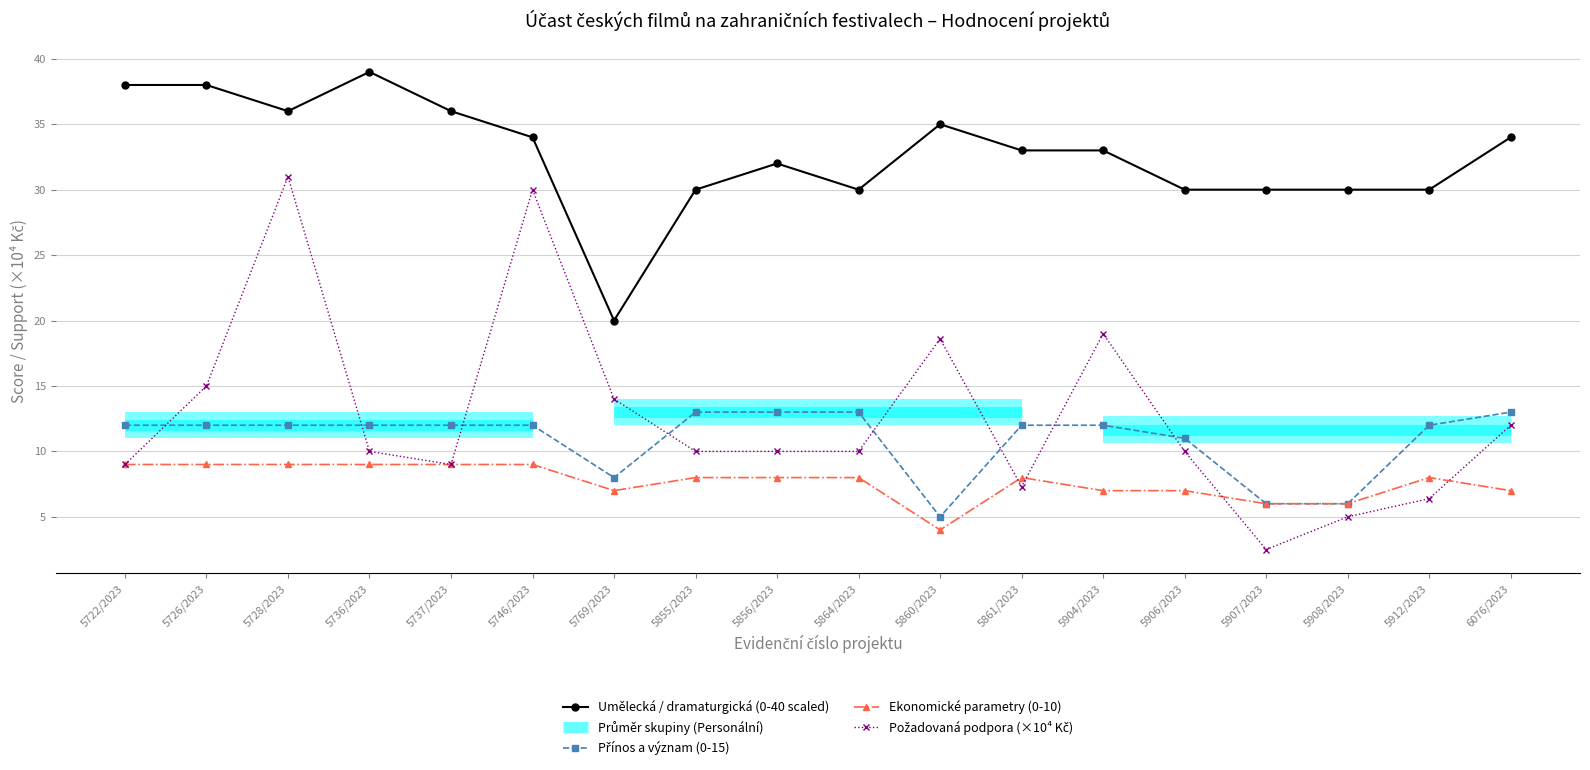

Reading left to right, transcribe all the data shown in this chart.

pozadovana_podpora: 9.0	15.0	31.0	10.0	9.0	30.0	14.0	10.0	10.0	10.0	18.6	7.3	19.0	10.0	2.5	5.0	6.4	12.0
umelecka: 38.0	38.0	36.0	39.0	36.0	34.0	20.0	30.0	32.0	30.0	35.0	33.0	33.0	30.0	30.0	30.0	30.0	34.0
prinos: 12.0	12.0	12.0	12.0	12.0	12.0	8.0	13.0	13.0	13.0	5.0	12.0	12.0	11.0	6.0	6.0	12.0	13.0
ekonomicke: 9.0	9.0	9.0	9.0	9.0	9.0	7.0	8.0	8.0	8.0	4.0	8.0	7.0	7.0	6.0	6.0	8.0	7.0